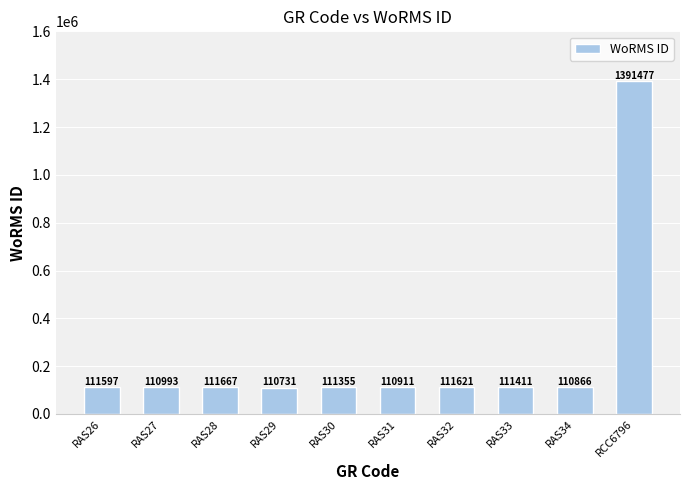

What is the value of the 5th bar from the left?

111355